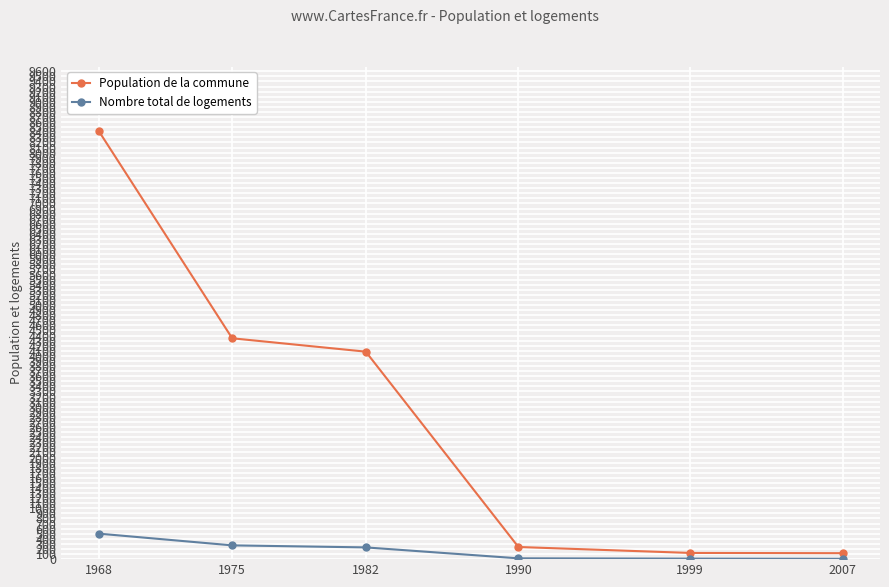

At which category is the sum across all series the highest?

1968